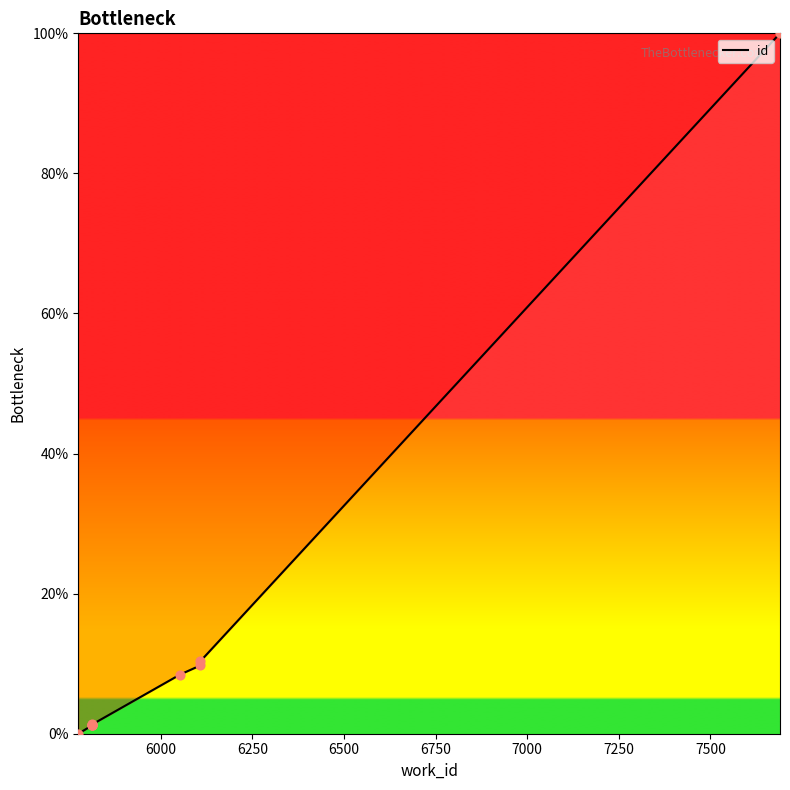

Which has a higher value, 6500 or 7000?

7000